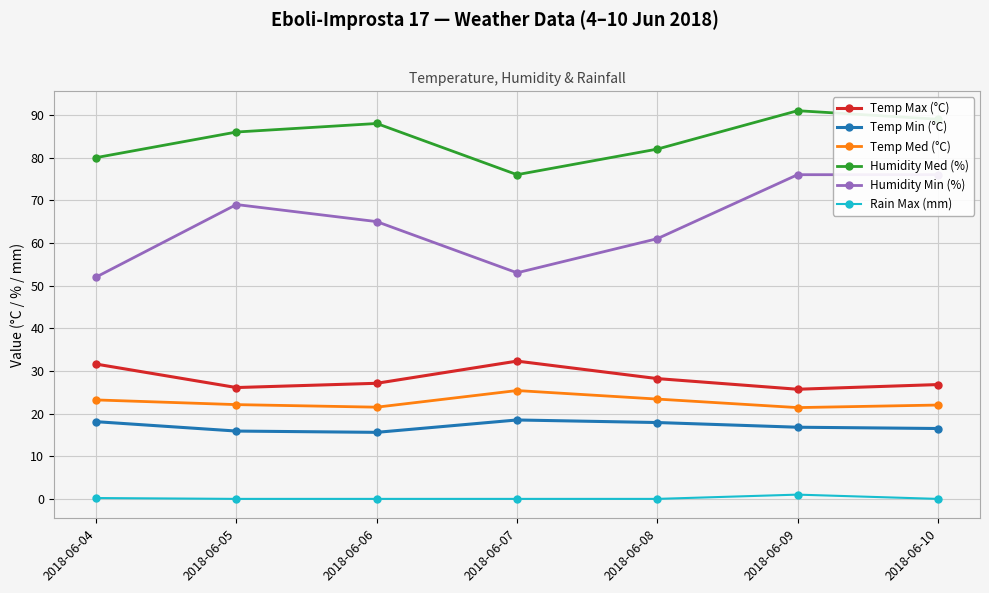

In Humidity Med (%), how many points are higher than both neighbors (excluding endpoints)?

2